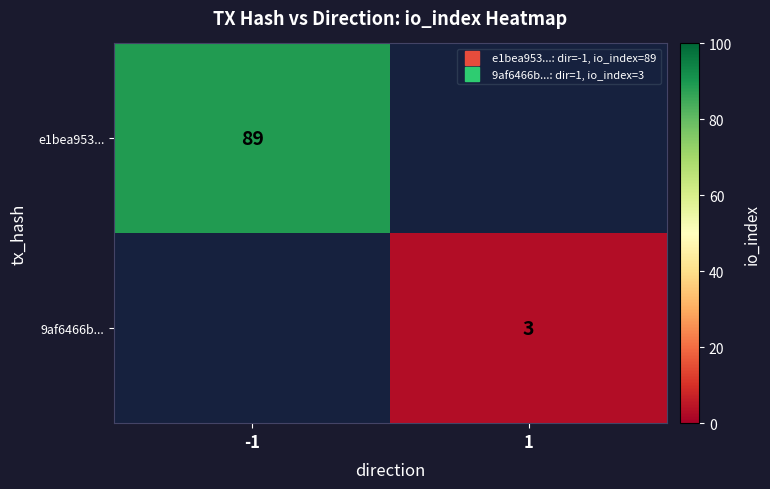

True or false: e1bea953... has a value of 89.0 at -1.

True